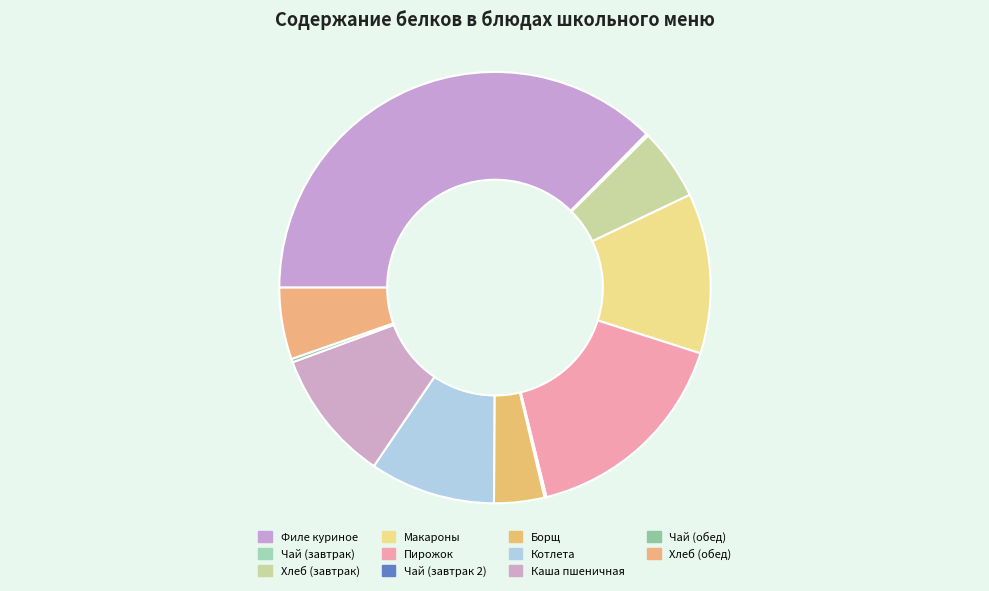

How many segments does this pie chart have?

11